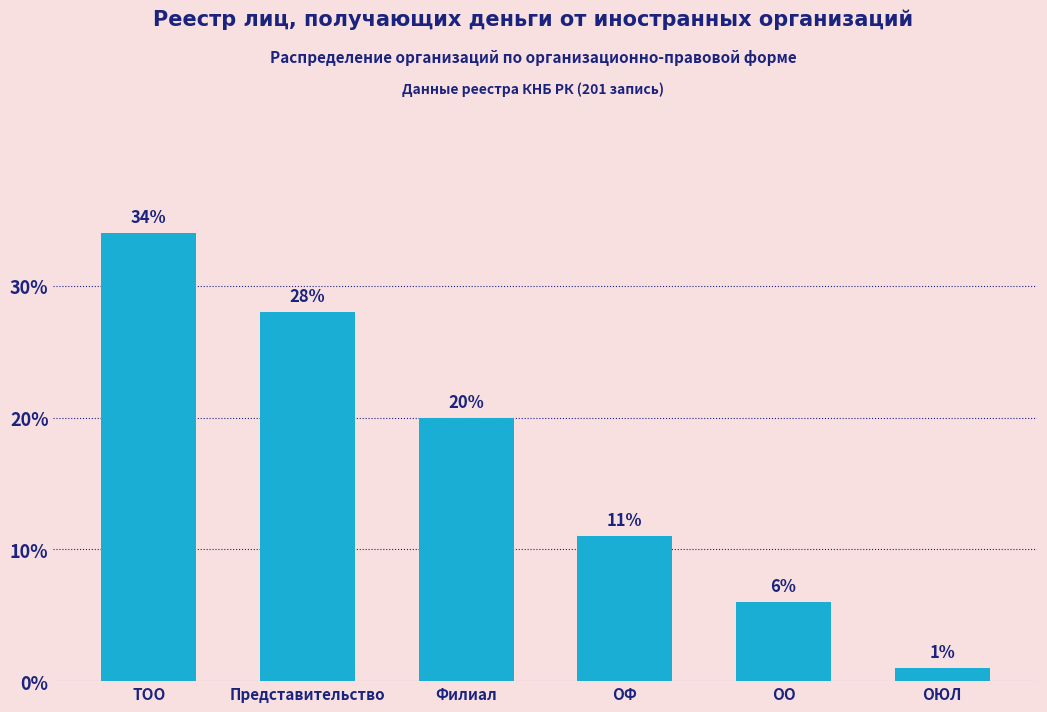

Reading right to left, extract all data points from this chart.

ОЮЛ=1.0	ОО=6.0	ОФ=11.0	Филиал=20.0	Представительство=28.0	ТОО=34.0